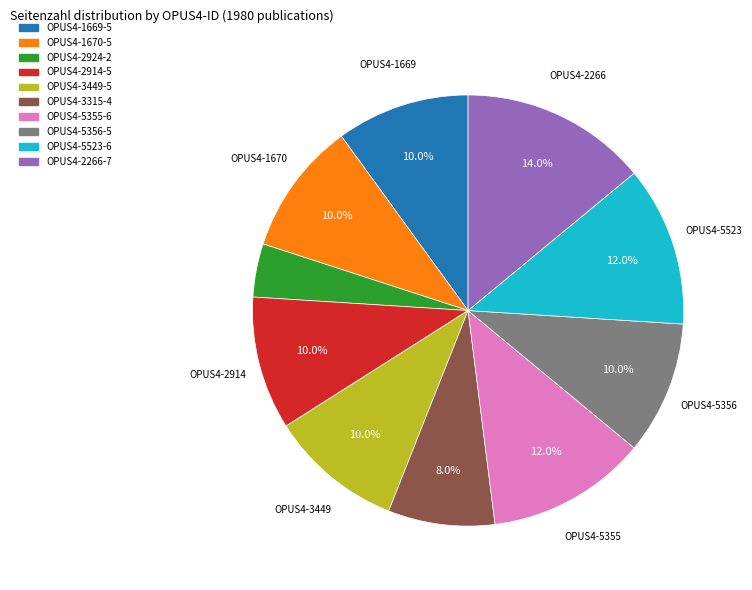

What is the total percentage of OPUS4-3449 and OPUS4-5356?

20.0%